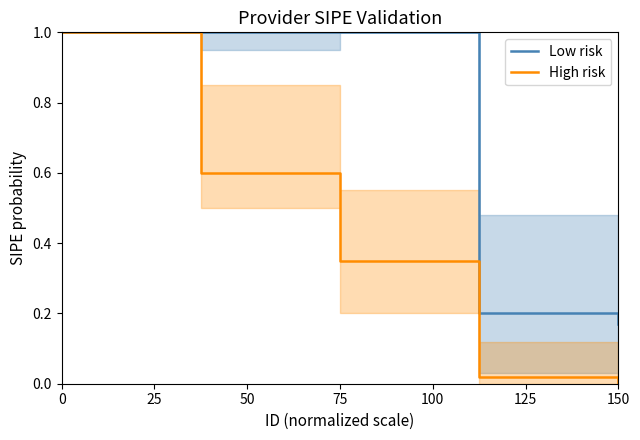

What is the value of the Low risk point at the 3rd from the left?

1.0